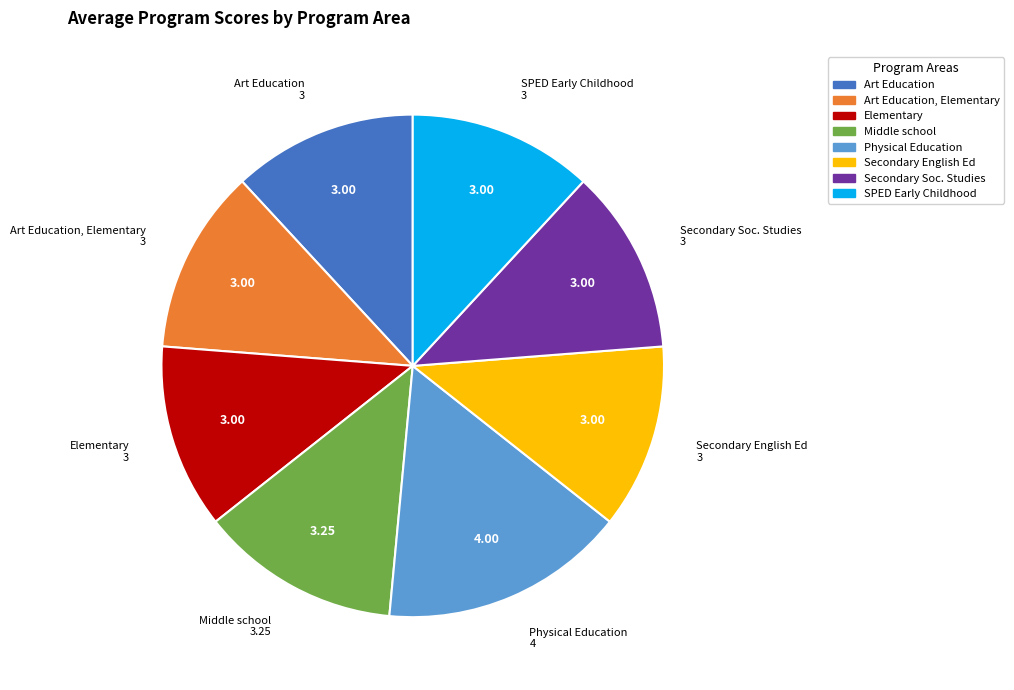

Is the sum of Art Education and Elementary greater than half?

No